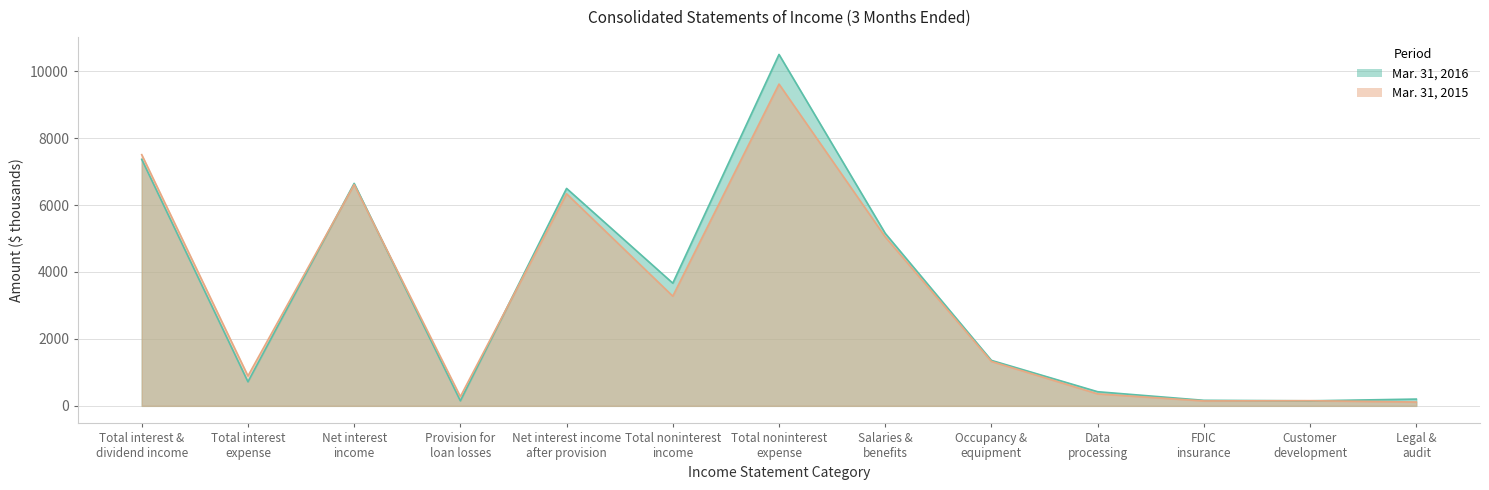

At which label does Mar. 31, 2016 reach its peak?

Total noninterest
expense